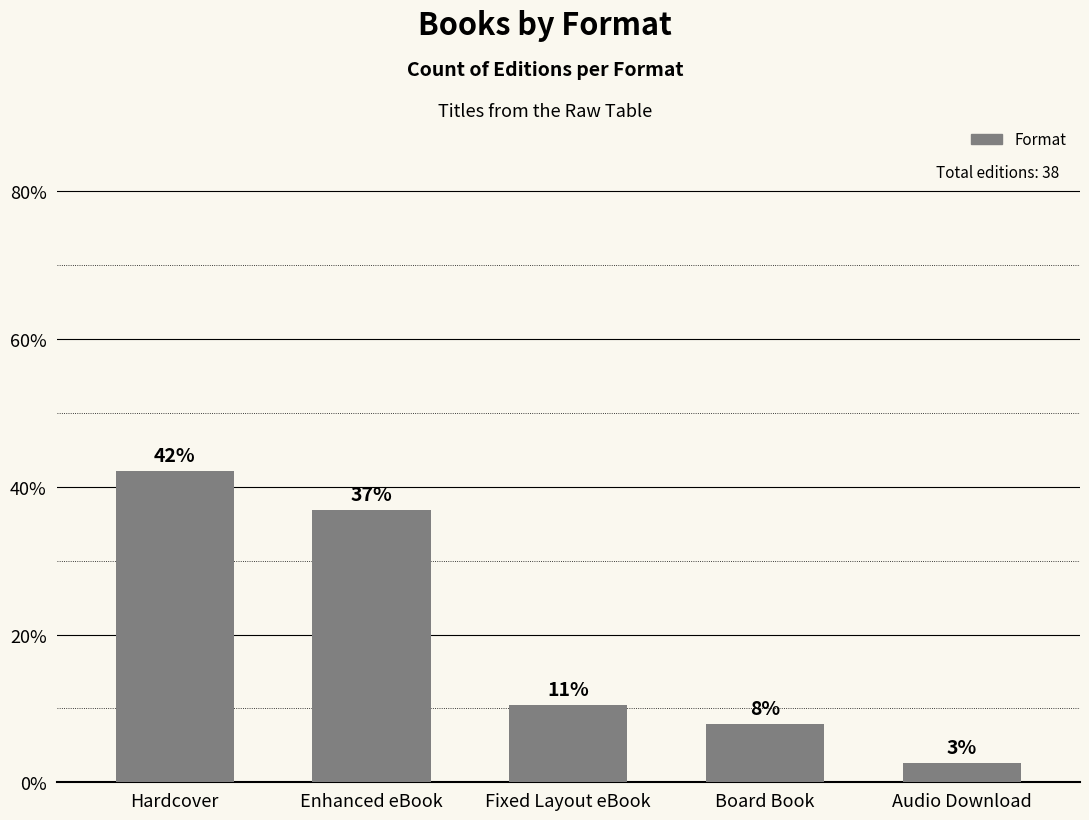

How many bars are there in total?

5